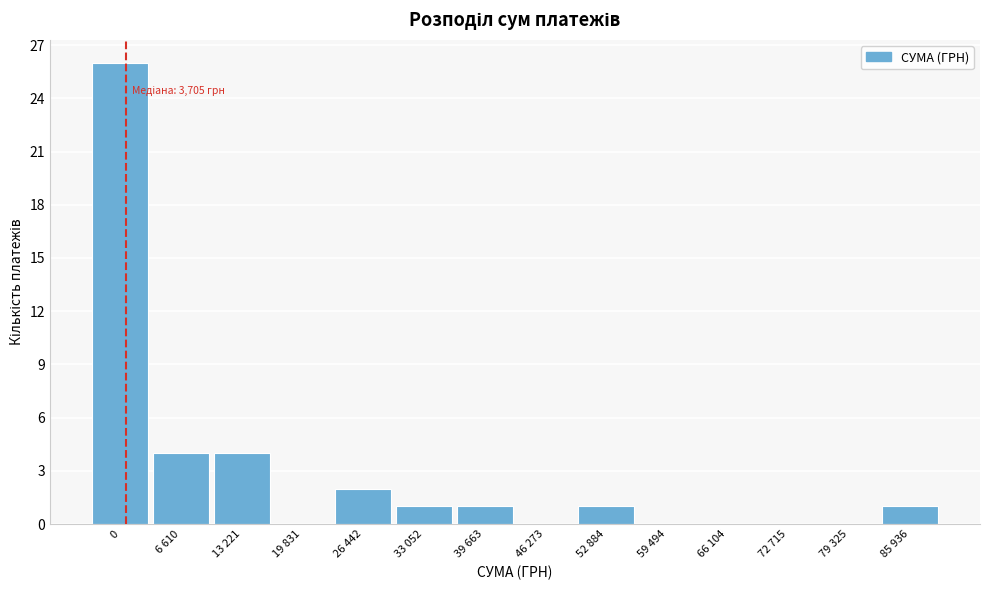

Reading left to right, what are all the values shown in this chart?

0=26	6 610=4	13 221=4	19 831=0	26 442=2	33 052=1	39 663=1	46 273=0	52 884=1	59 494=0	66 104=0	72 715=0	79 325=0	85 936=1